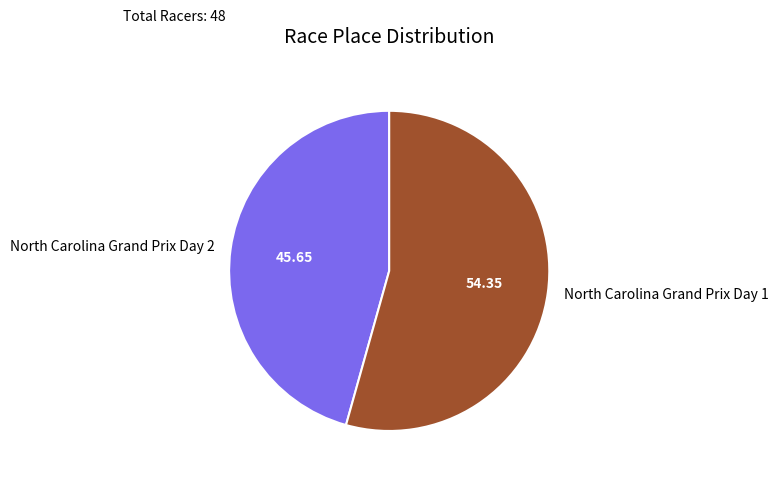

Do North Carolina Grand Prix Day 2 and North Carolina Grand Prix Day 1 together represent more than half of the pie?

Yes